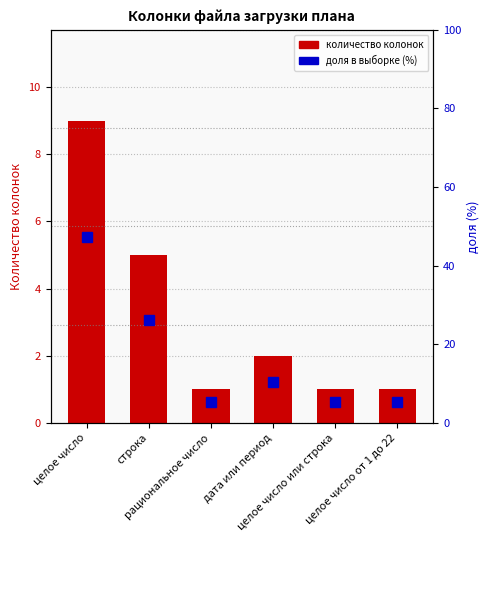

Count the number of categories in the chart.

6